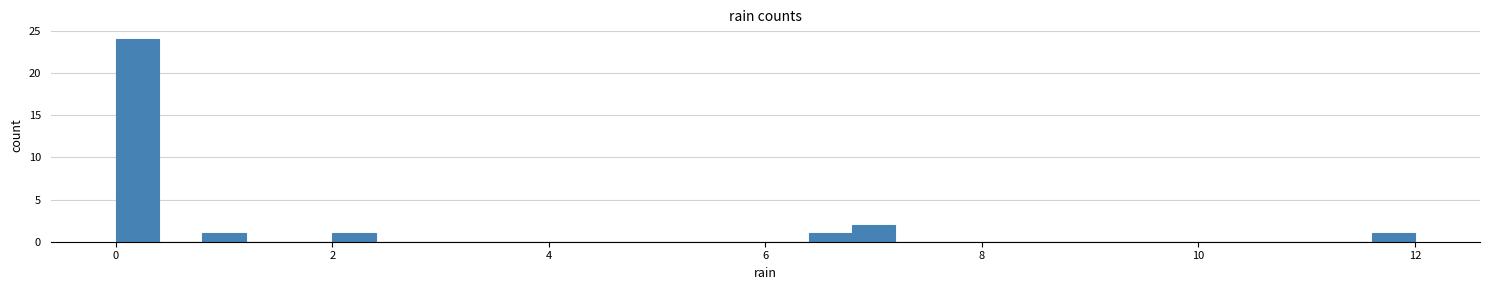

Read against the x-axis, roughly where is the centre of the tallest bar?

0.2